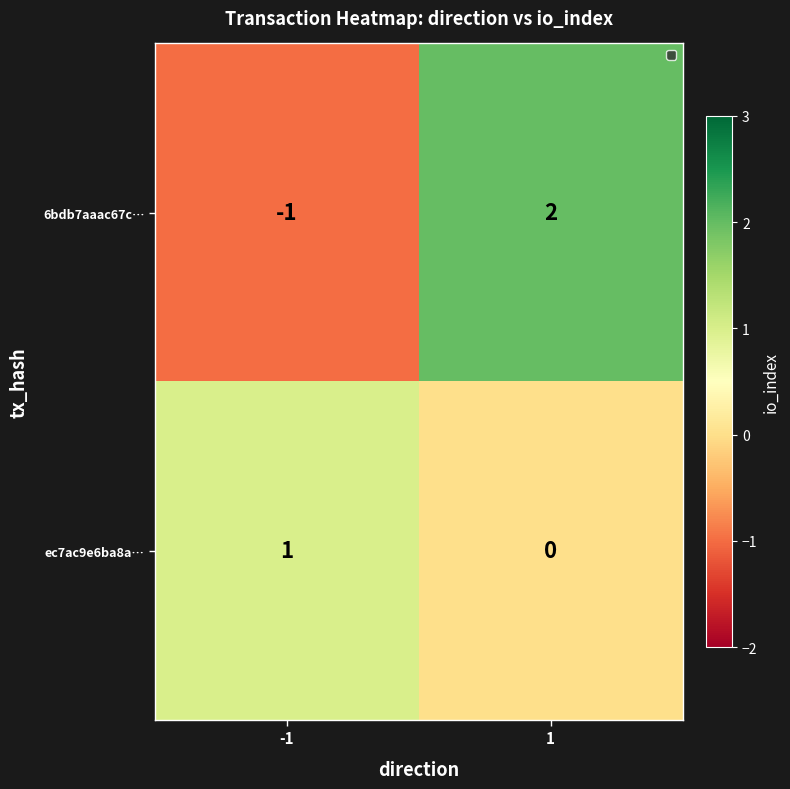

At -1, list the series in order from largest to smallest.

ec7ac9e6ba8a…, 6bdb7aaac67c…